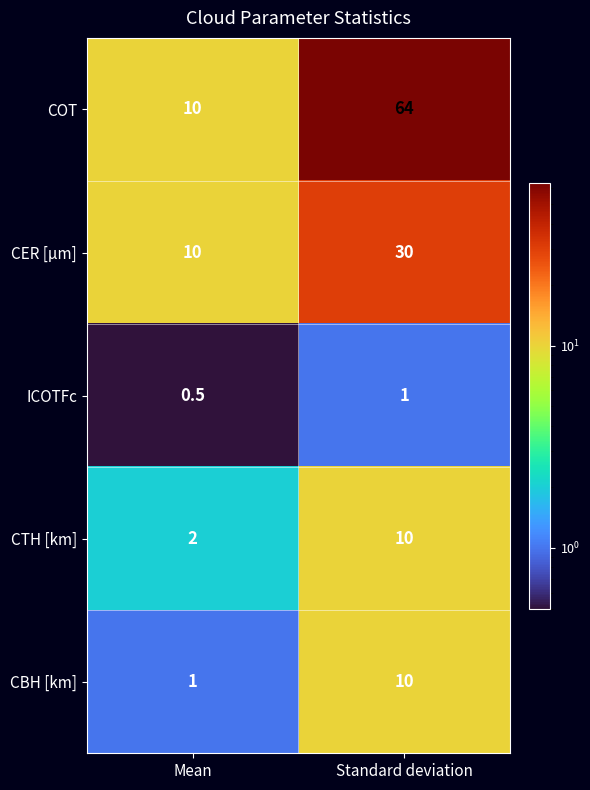

Reading right to left, extract all data points from this chart.

COT: Standard deviation=64.0	Mean=10.0
CER [µm]: Standard deviation=30.0	Mean=10.0
ICOTFc: Standard deviation=1.0	Mean=0.5
CTH [km]: Standard deviation=10.0	Mean=2.0
CBH [km]: Standard deviation=10.0	Mean=1.0